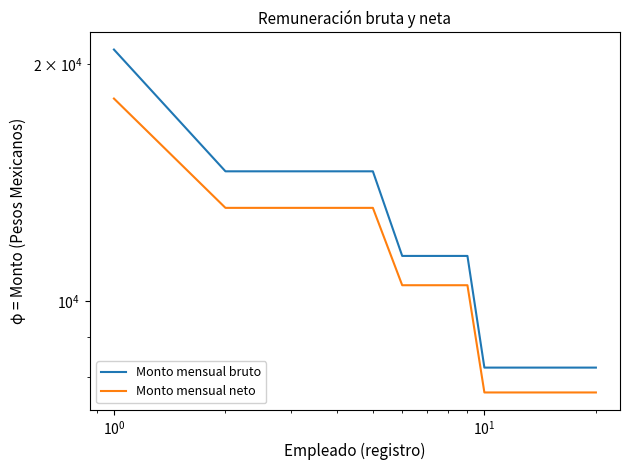

The Monto mensual bruto series shows 5306.7 at 13. True or false?

False